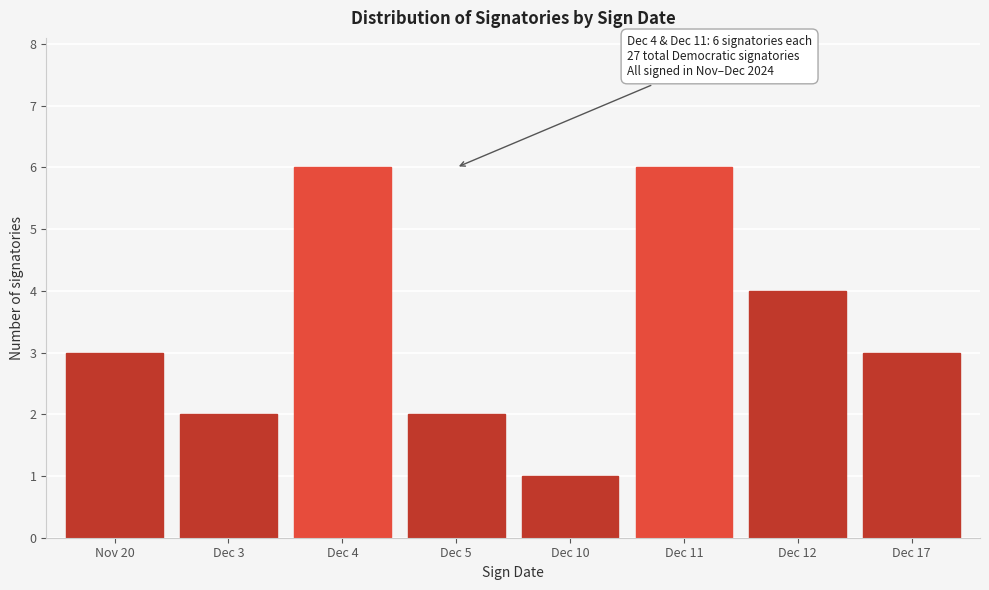

Reading left to right, extract all data points from this chart.

Nov 20=3	Dec 3=2	Dec 4=6	Dec 5=2	Dec 10=1	Dec 11=6	Dec 12=4	Dec 17=3